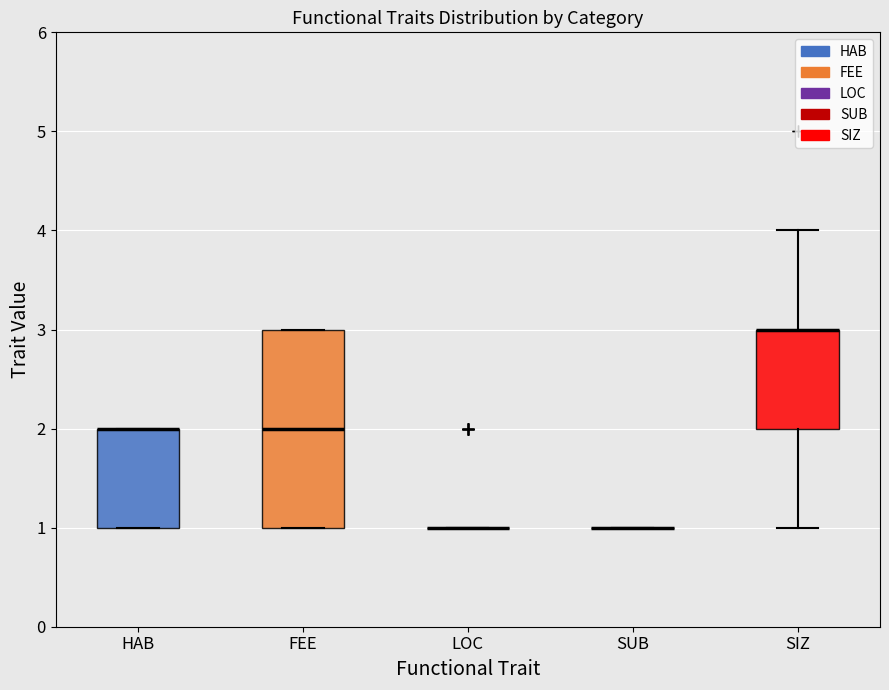

Where is the lower edge of the box for HAB on the y-axis? The values are not printed on the chart, so give them approximately, as read against the axis.

1